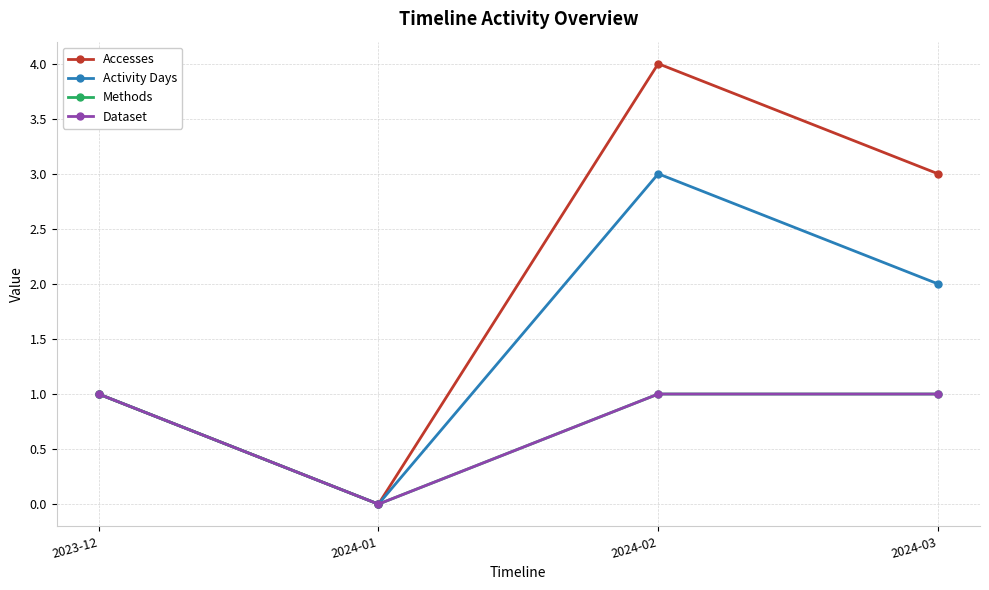

Where is Methods nearest to the value 0?

2024-01